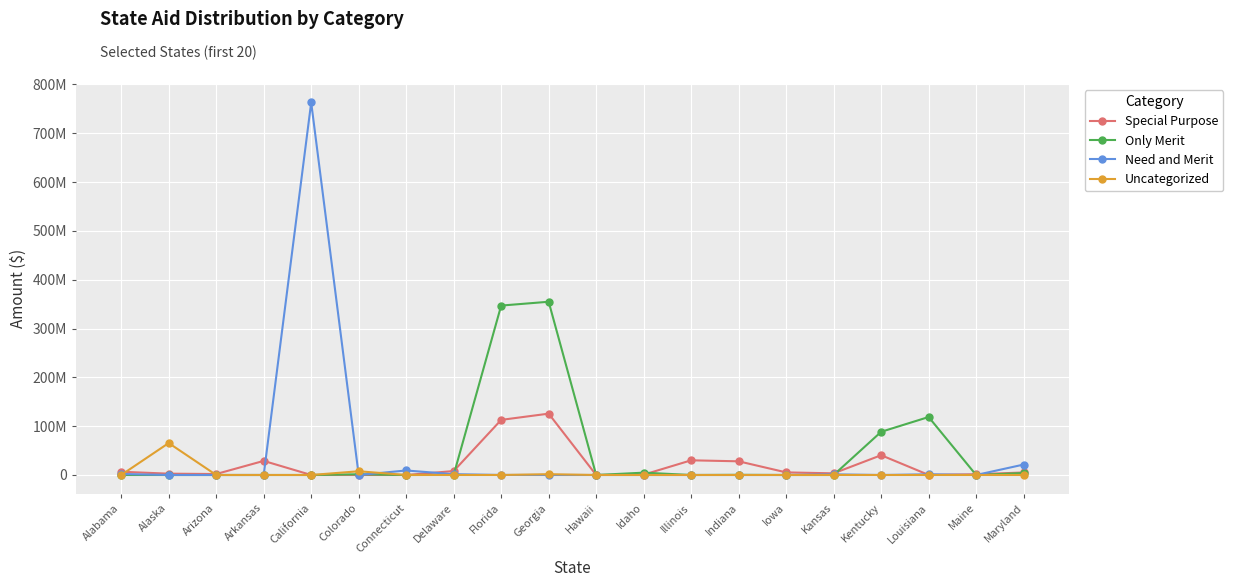

True or false: Special Purpose has a value of 3540516 at Delaware.

False